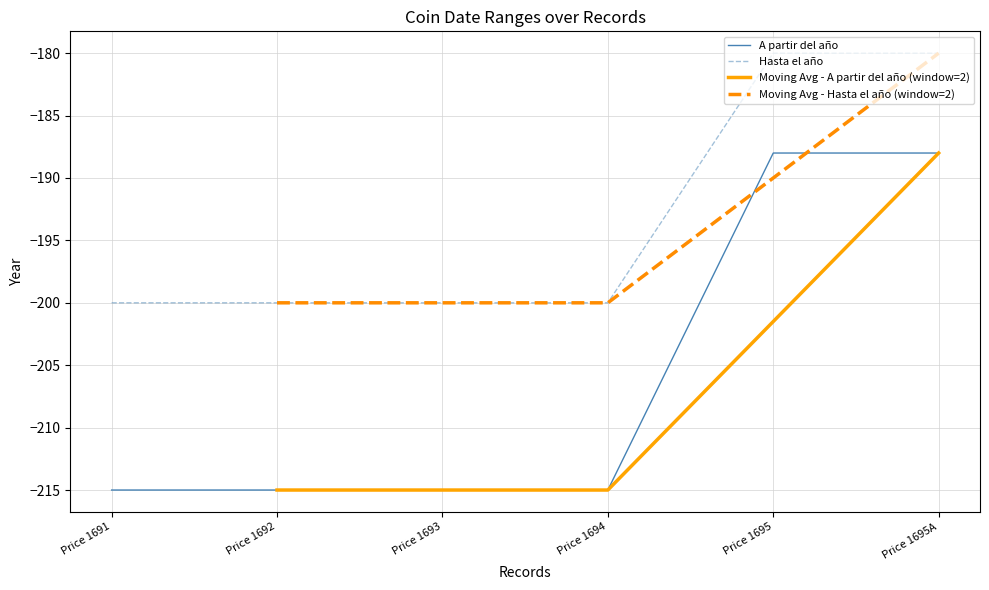

True or false: A partir del año and Hasta el año intersect in this chart.

False